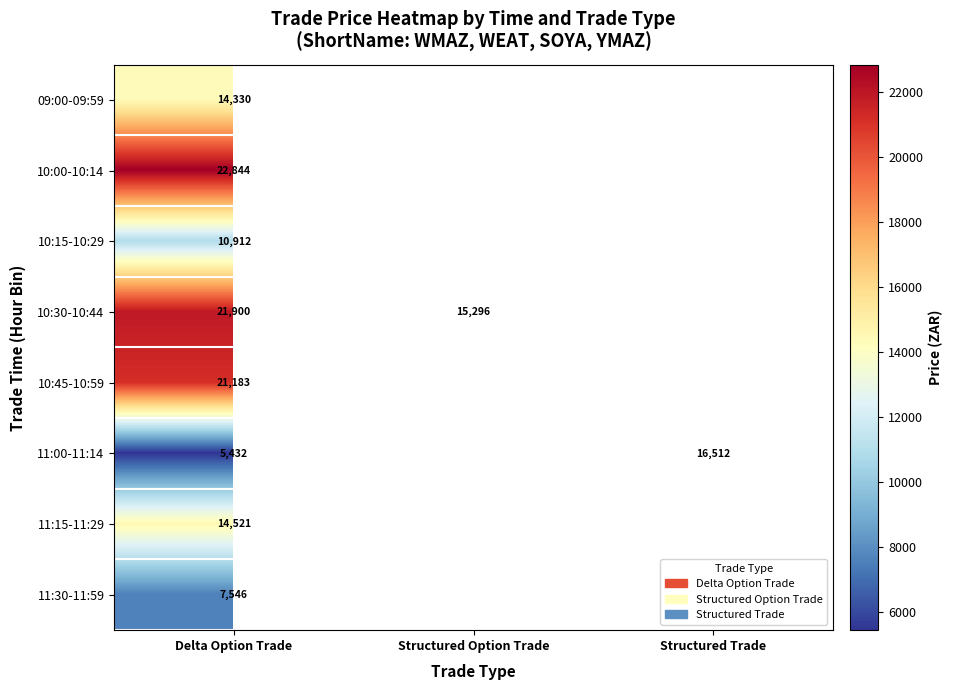

What is the smallest value displayed?

5432.0